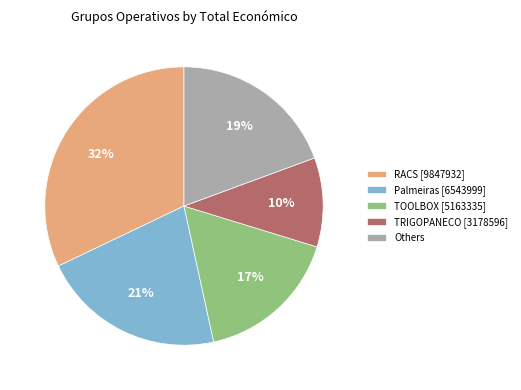

Count the number of slices in the pie.

5